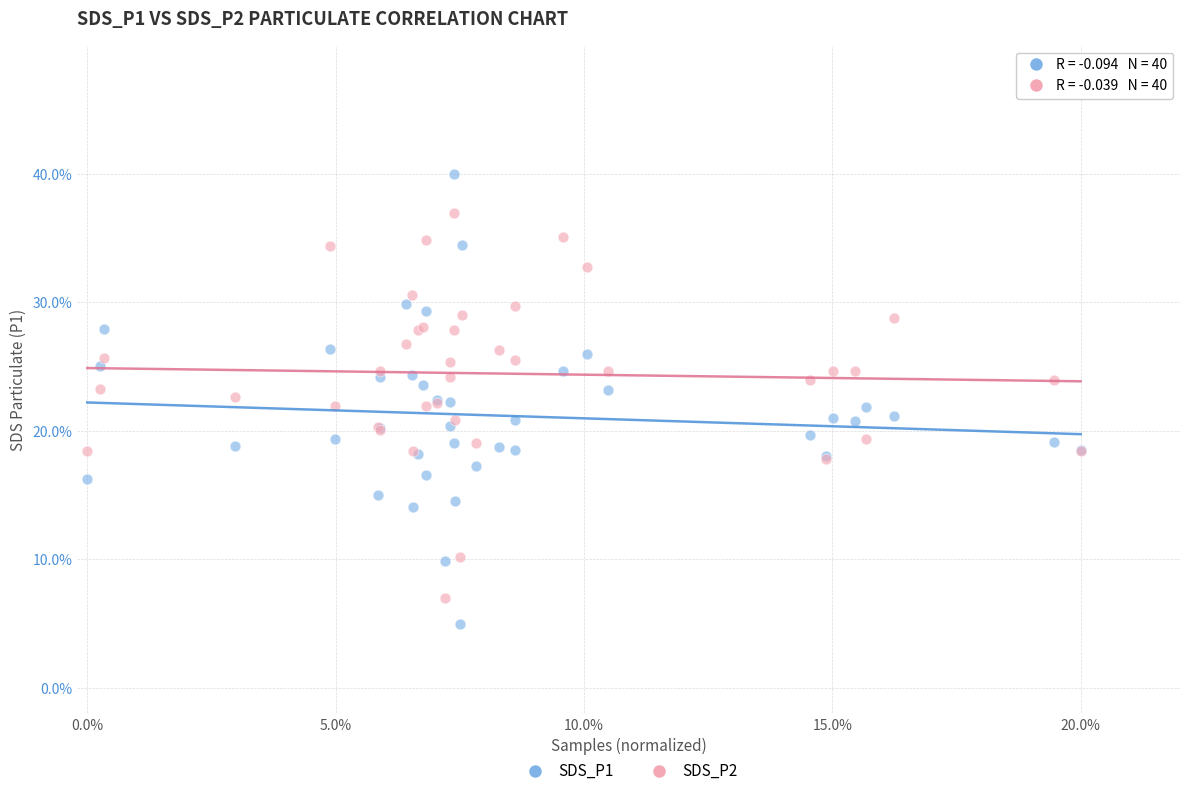

What are all the series names shown in the legend?

SDS_P1, SDS_P2